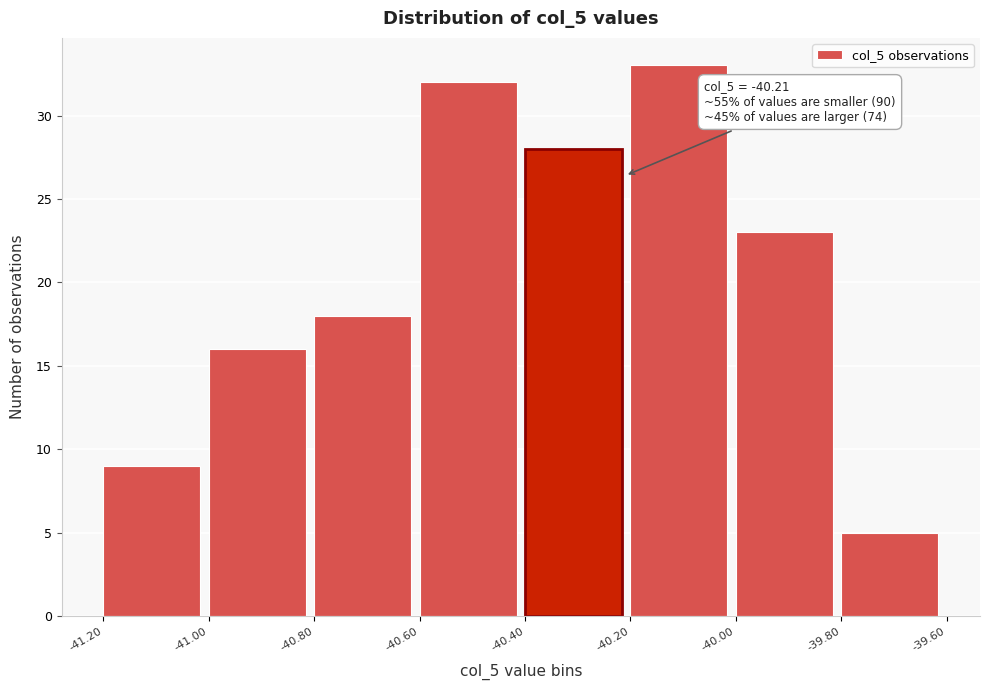

Which range on the x-axis has the tallest bar?

-40.20 to -40.00